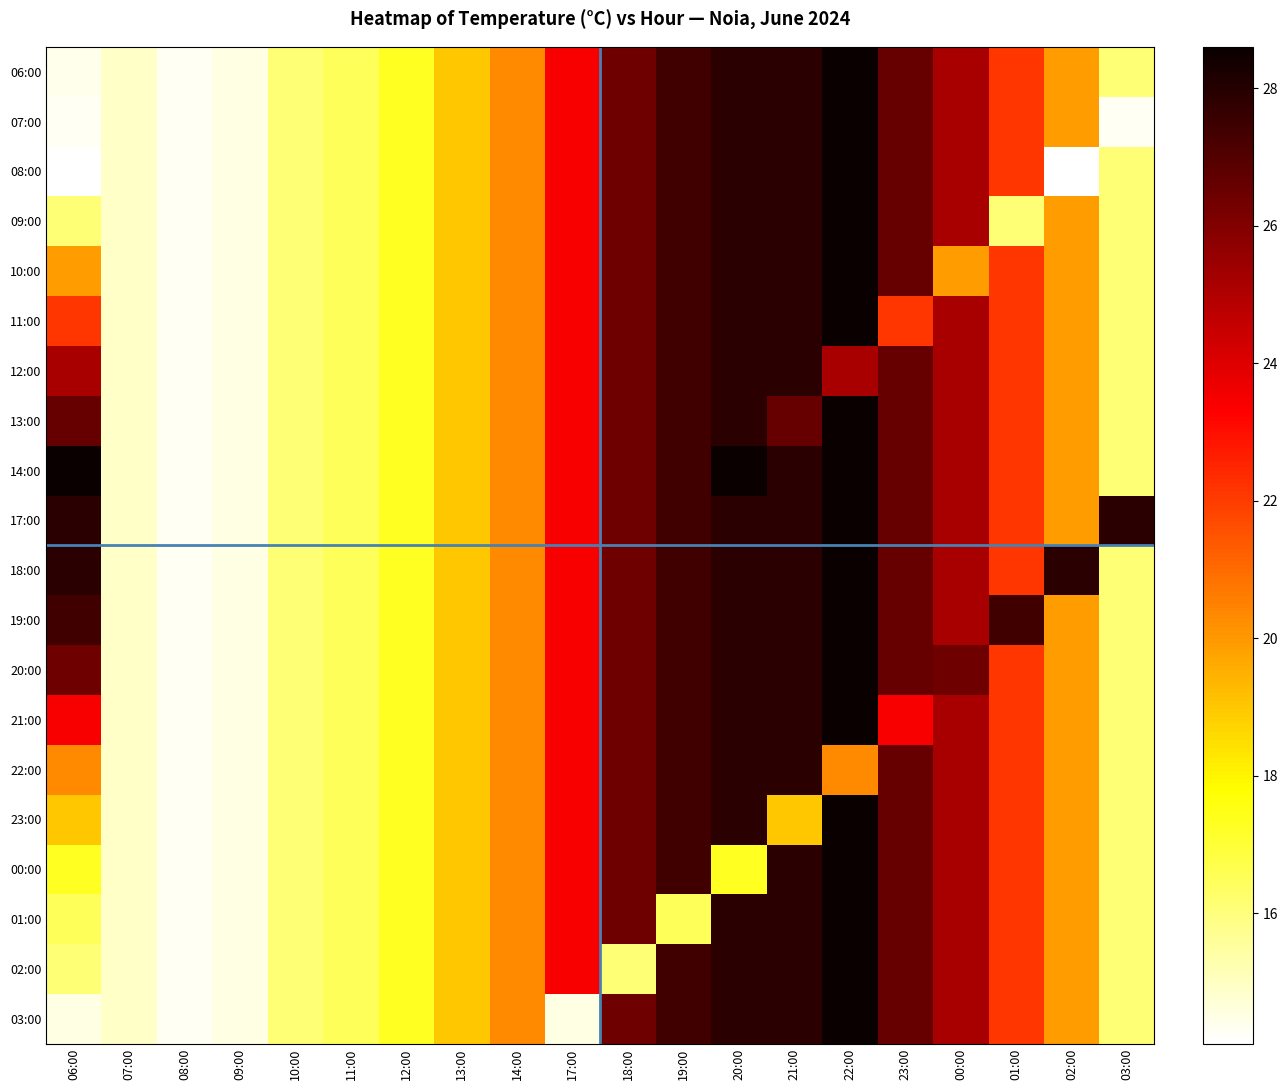

Between 11:00 and 06:00, which is larger?

11:00